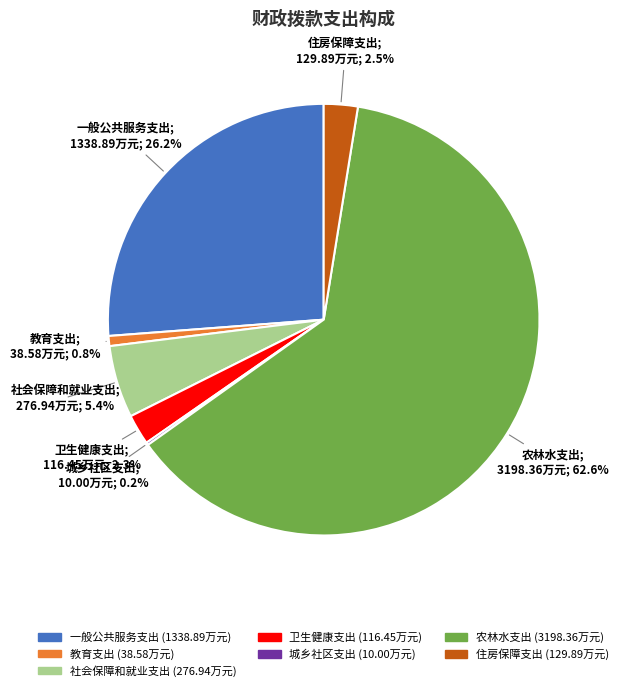

Which category has the biggest portion of the pie?

农林水支出